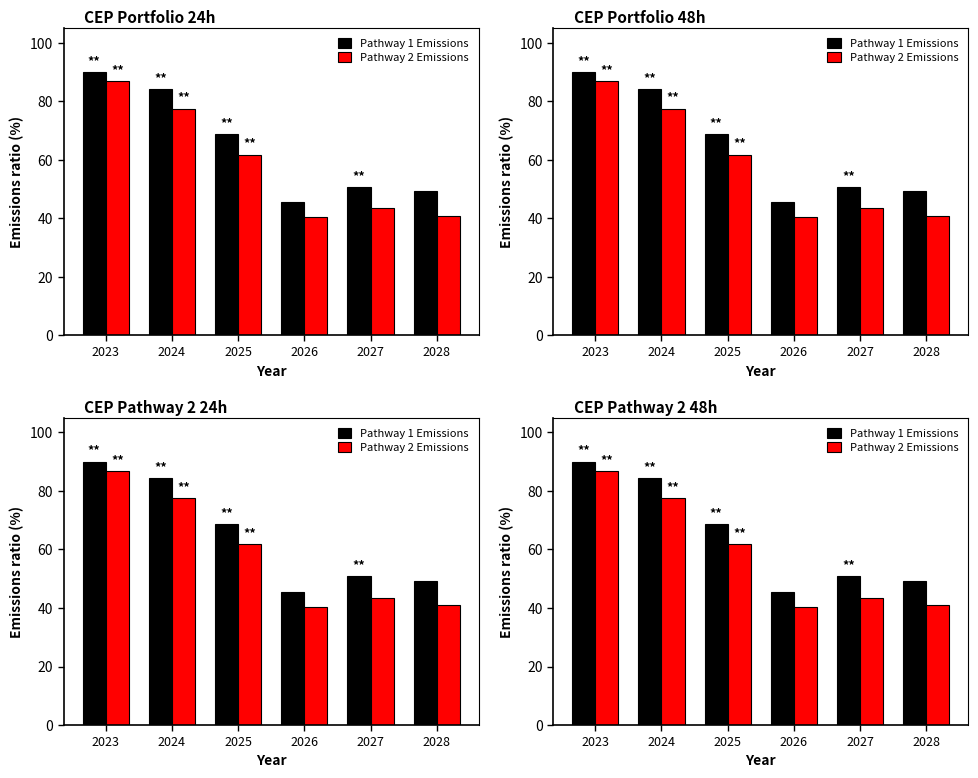

Where does the Pathway 1 Emissions series first go above 68?

2023